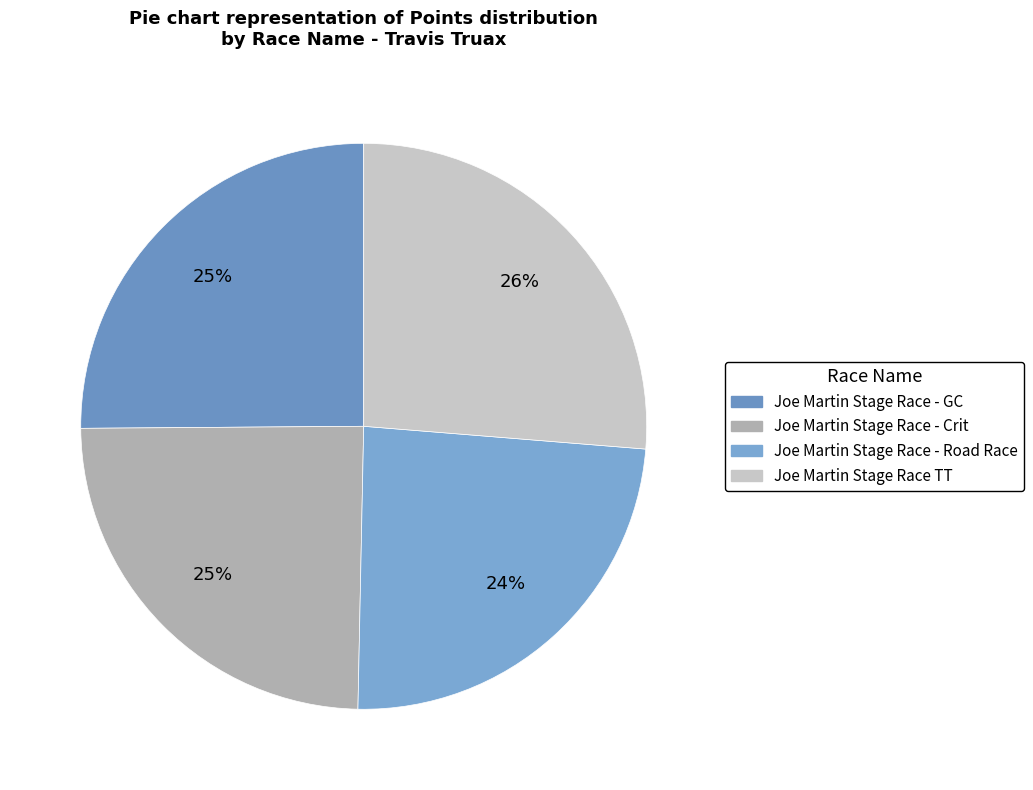

Rank the categories by value from highest to lowest.

Joe Martin Stage Race TT, Joe Martin Stage Race - GC, Joe Martin Stage Race - Crit, Joe Martin Stage Race - Road Race